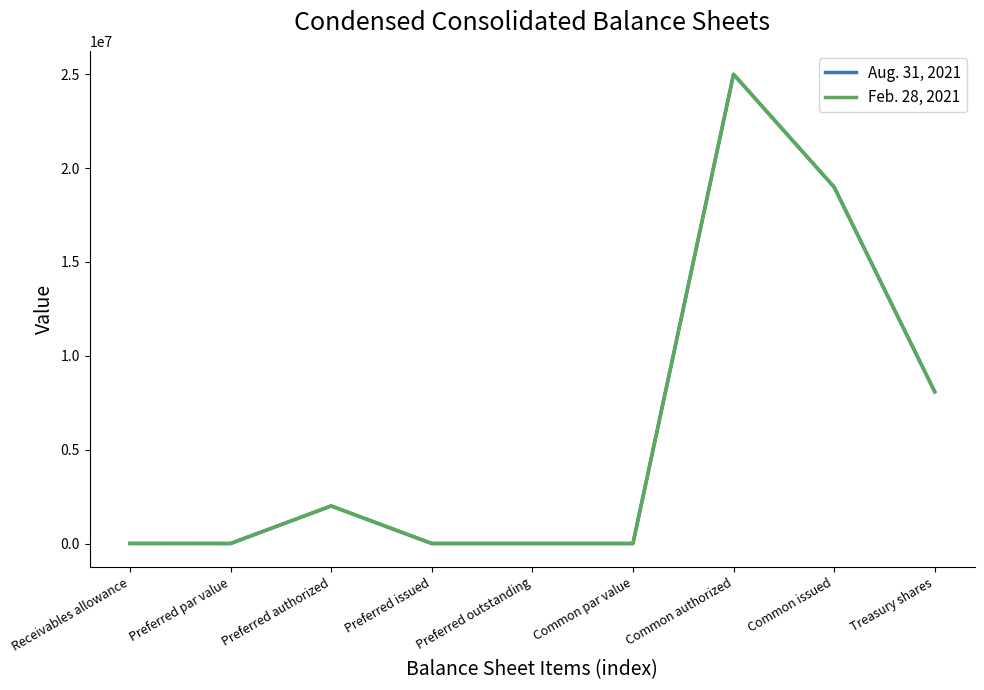

The Aug. 31, 2021 series shows -16088847 at Preferred outstanding. True or false?

False